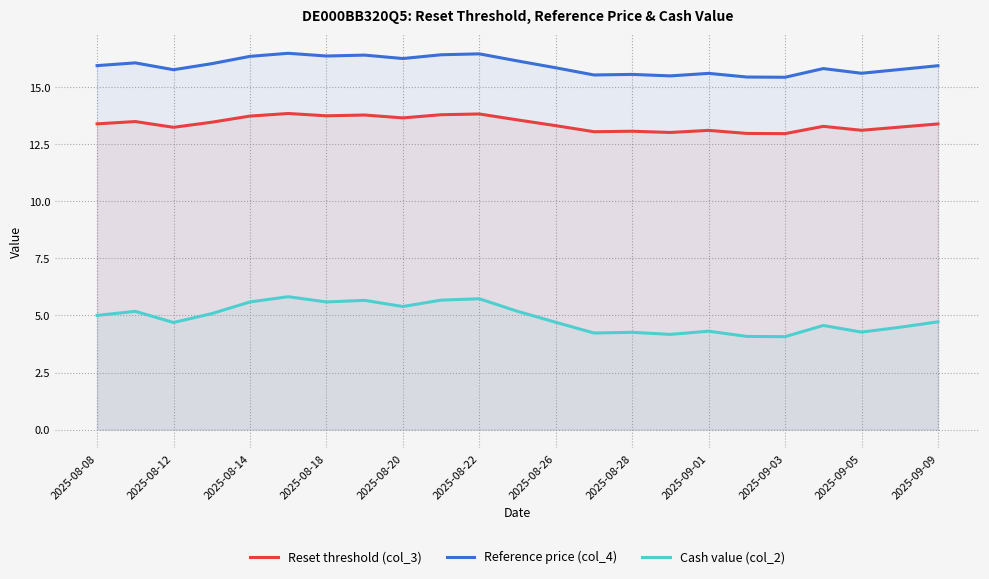

True or false: Cash value (col_2) has more than 2 points higher than both neighbors.

True